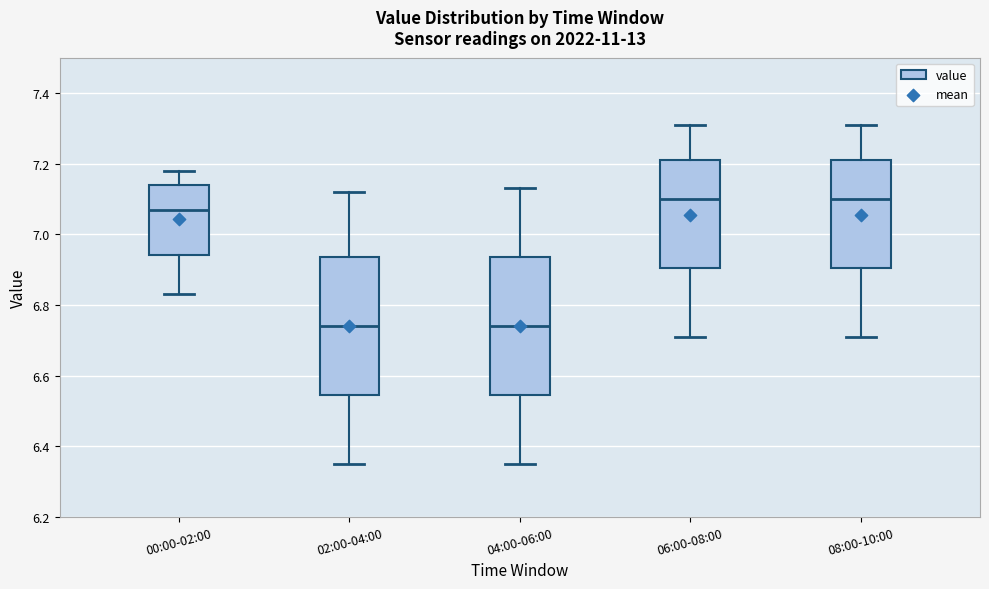

Reading left to right, read every box against the y-axis: the position of its median line, the range the box covers, and the ends of its whiskers. The values are not printed on the chart, so give them approximately, as read against the axis.

00:00-02:00: median 7.08, box 6.94 to 7.14, whiskers 6.84 to 7.18
02:00-04:00: median 6.74, box 6.54 to 6.94, whiskers 6.36 to 7.12
04:00-06:00: median 6.74, box 6.54 to 6.94, whiskers 6.36 to 7.14
06:00-08:00: median 7.10, box 6.90 to 7.22, whiskers 6.72 to 7.32
08:00-10:00: median 7.10, box 6.90 to 7.22, whiskers 6.72 to 7.32